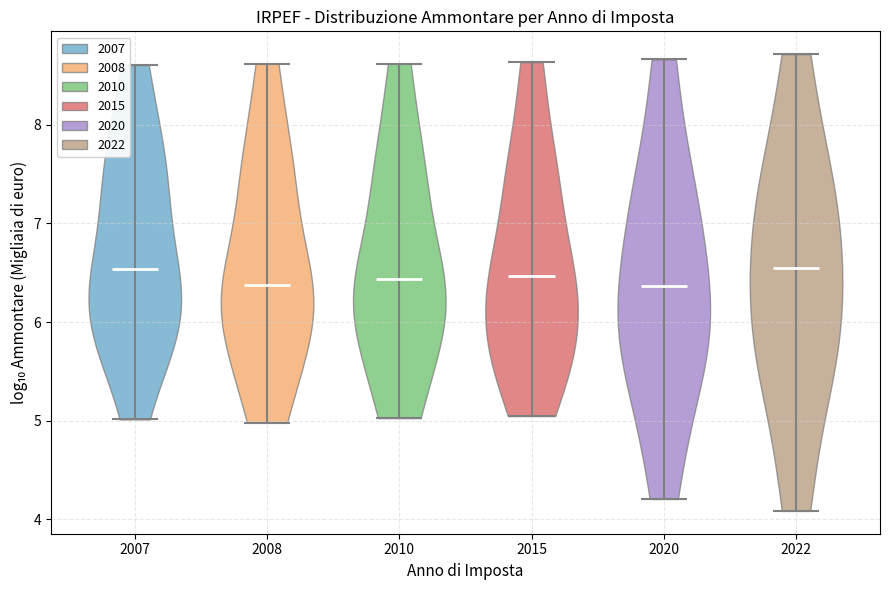

Reading left to right, read every violin against the y-axis: where its median line is, and the lowest and highest points it reaches. The values are not printed on the chart, so give them approximately, as read against the axis.

2007: median line 6.5, lowest point 5.0, highest point 8.6
2008: median line 6.4, lowest point 5.0, highest point 8.6
2010: median line 6.4, lowest point 5.0, highest point 8.6
2015: median line 6.5, lowest point 5.0, highest point 8.6
2020: median line 6.4, lowest point 4.2, highest point 8.7
2022: median line 6.5, lowest point 4.1, highest point 8.7